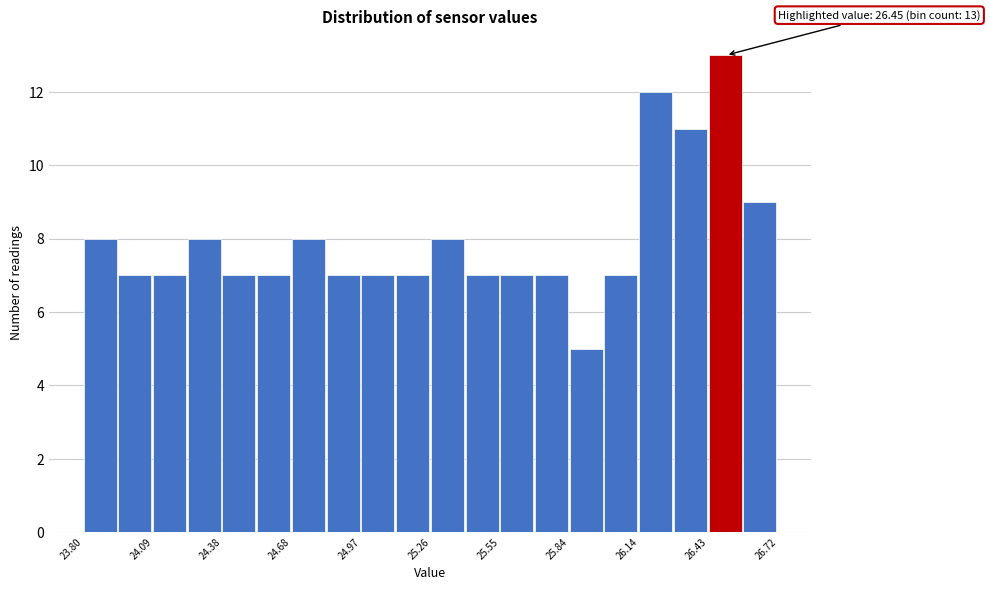

Read against the x-axis, roughly where is the centre of the tallest bar?

26.50